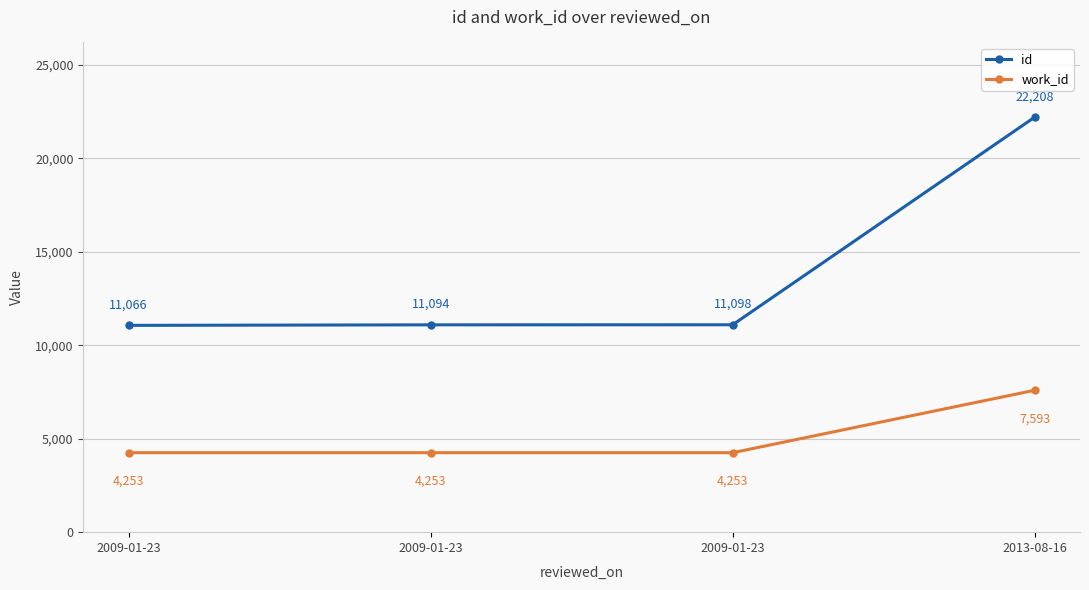

What is the label of the 2nd point from the left?

2009-01-23